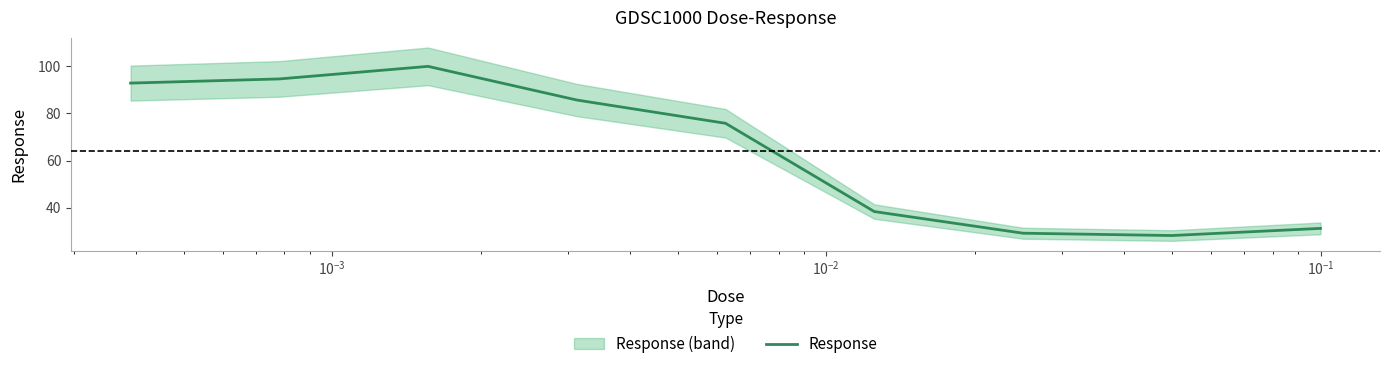

Is this an area chart (filled region under the line)?

No